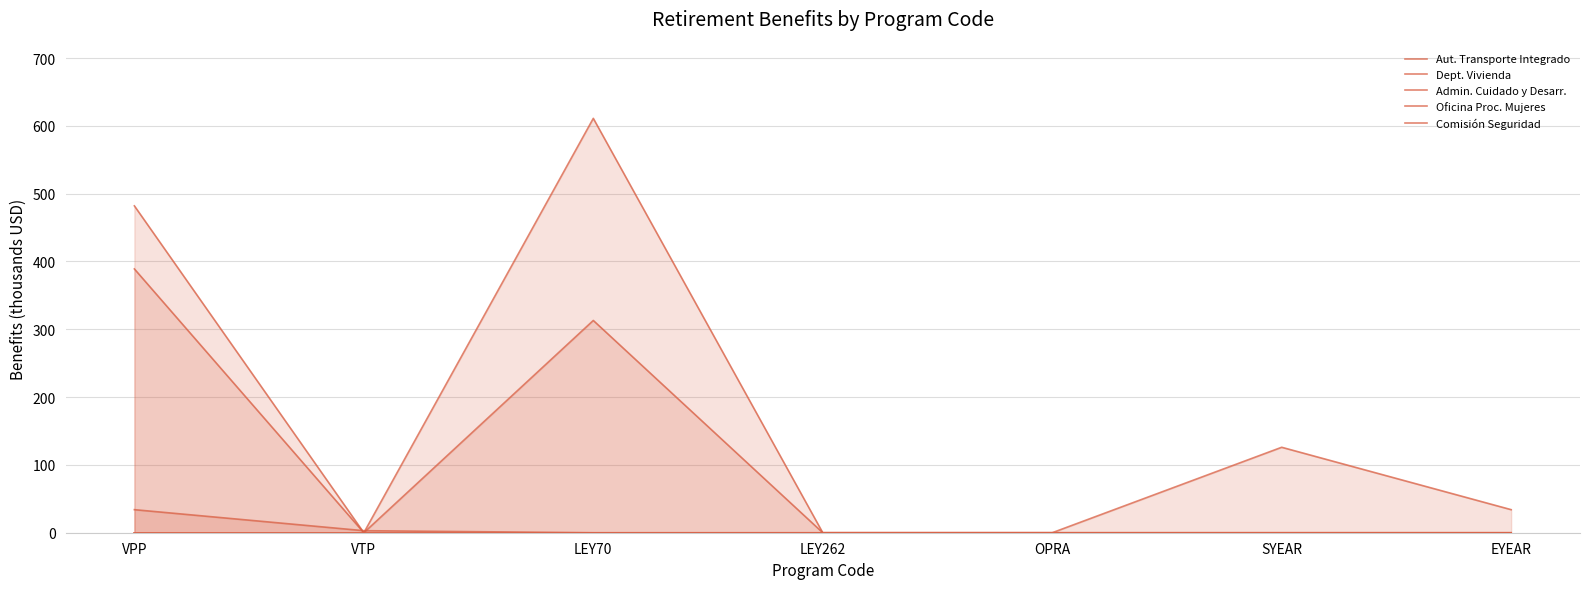

What is the difference between the maximum and second lowest values in the Admin. Cuidado y Desarr. series?

126